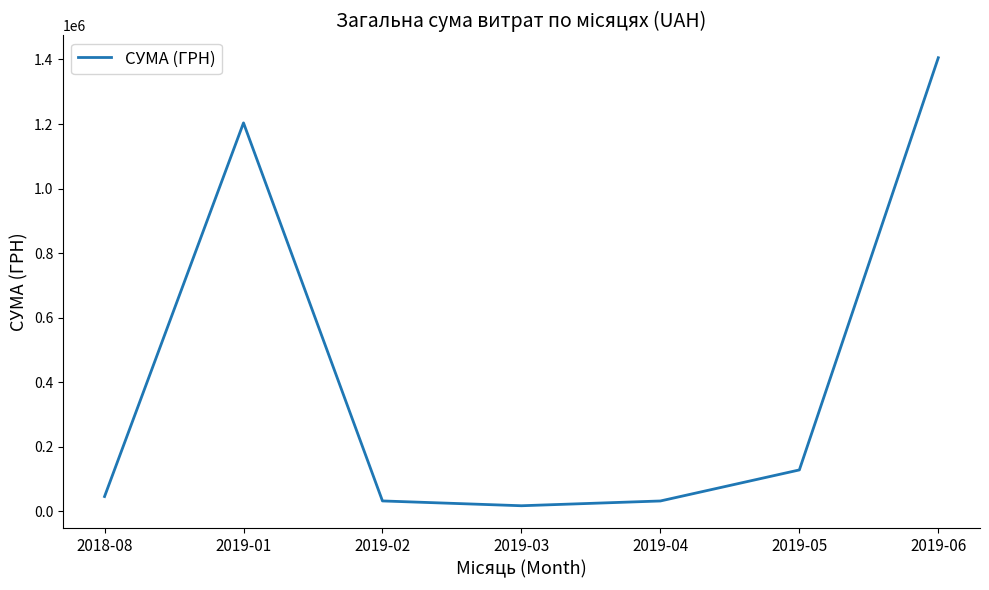

What is the average value?

409571.7